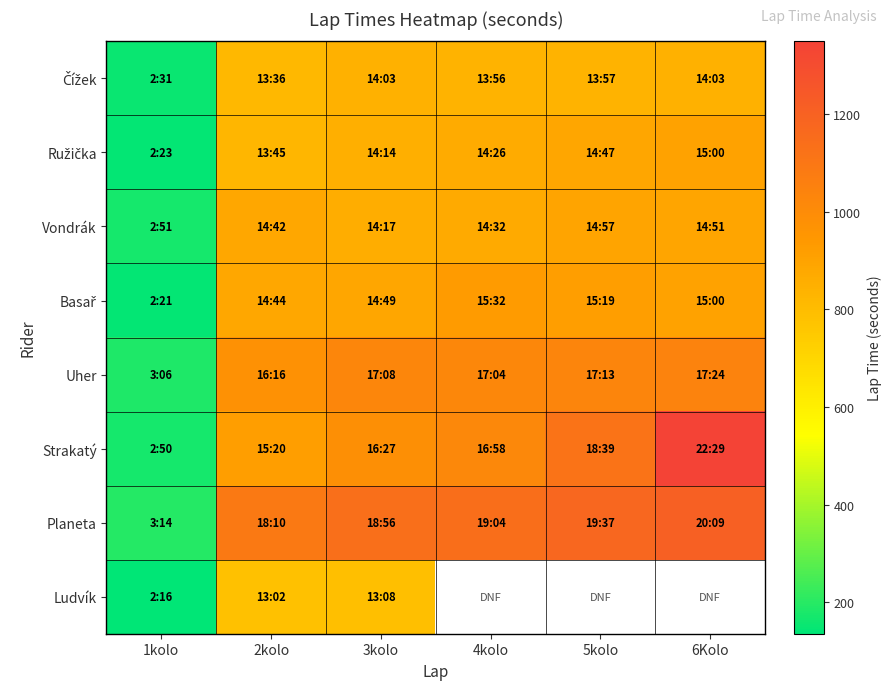

Rank the categories by Vondrák value from lowest to highest.

1kolo, 3kolo, 4kolo, 2kolo, 6Kolo, 5kolo